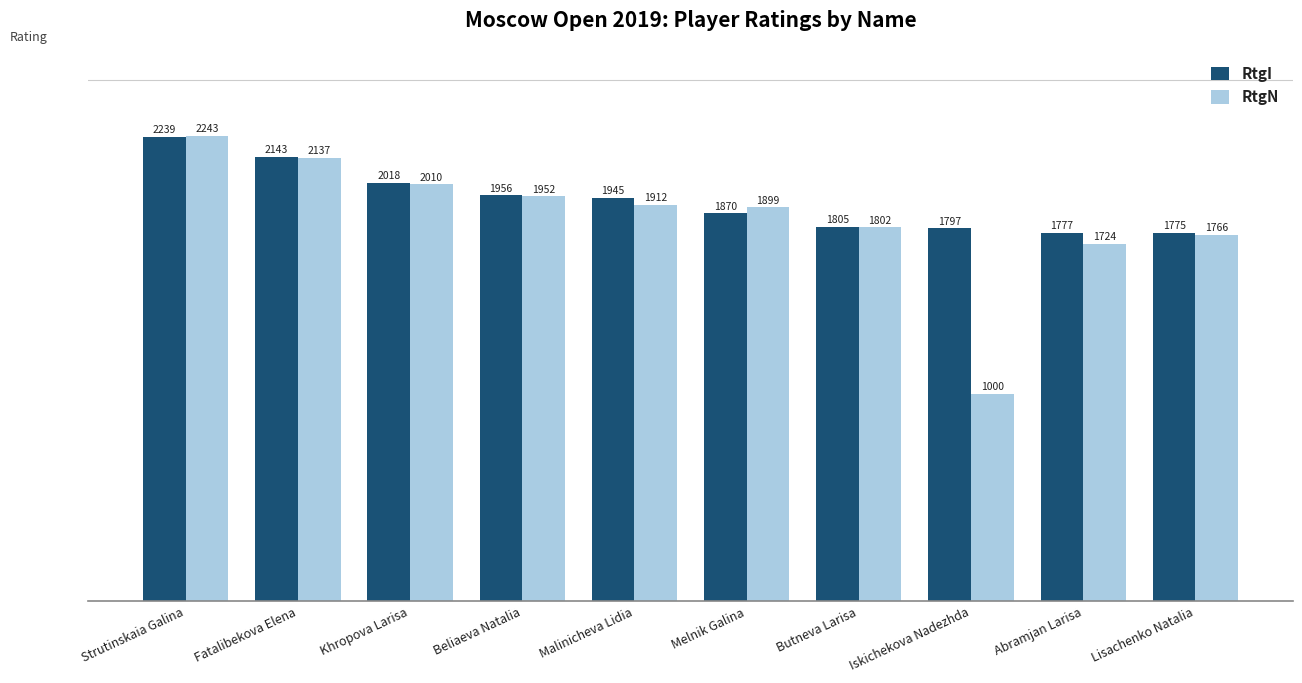

Does the chart contain stacked bars?

No